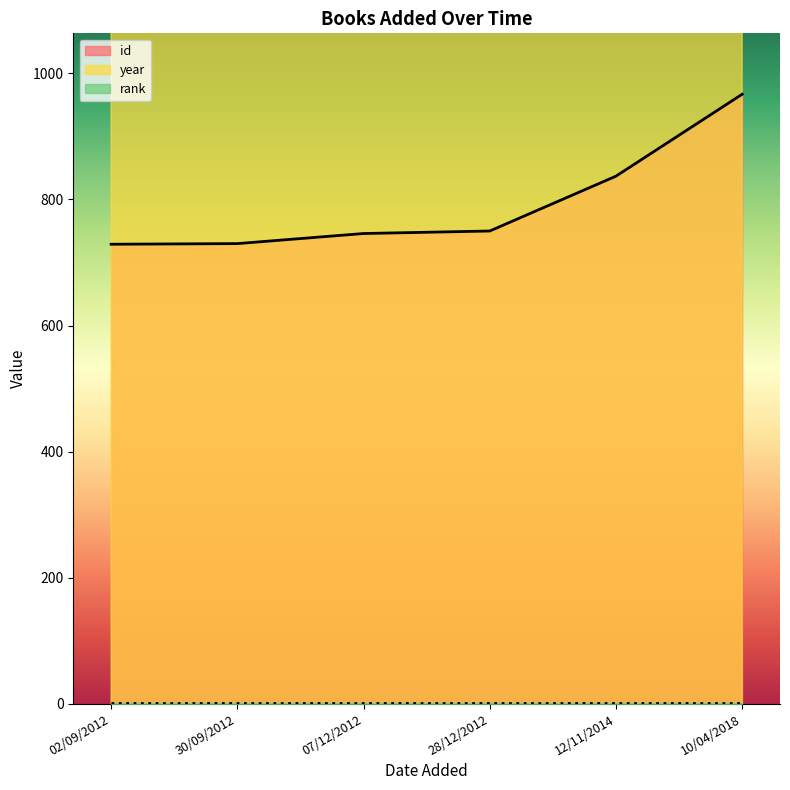

What position from the right is 30/09/2012?

5